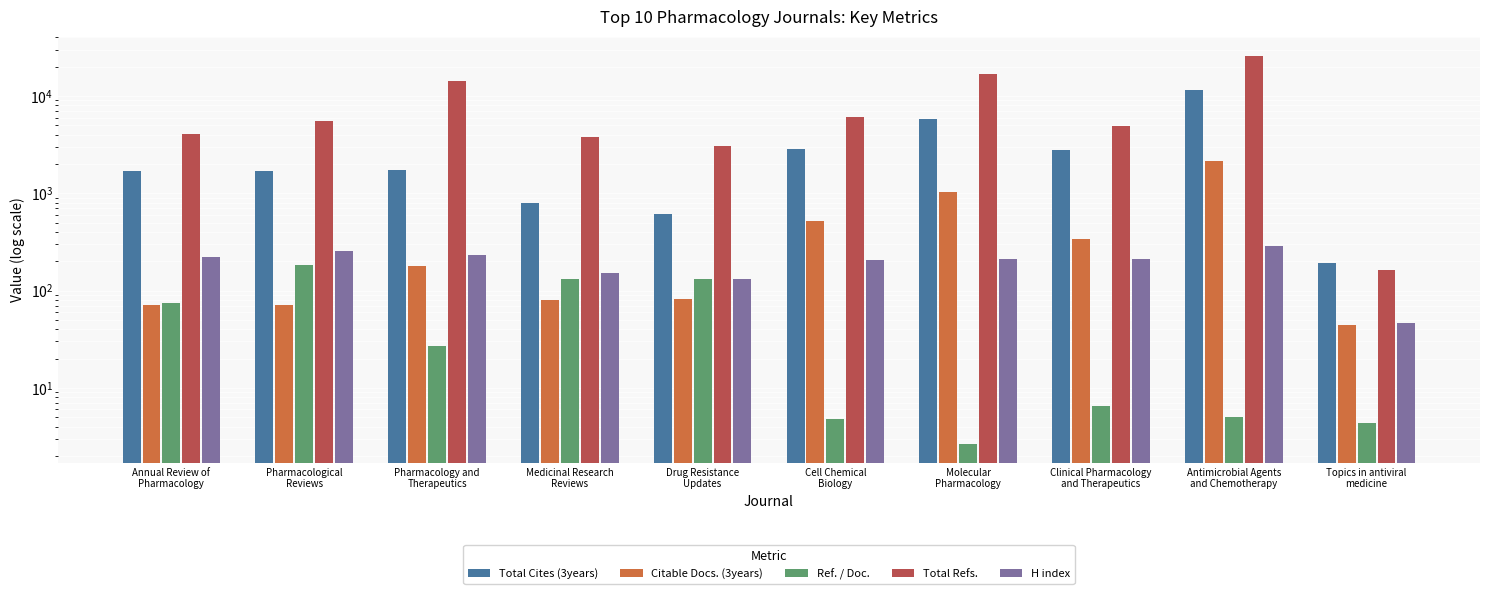

At which label does Ref. / Doc. first exceed 27?

Annual Review of
Pharmacology